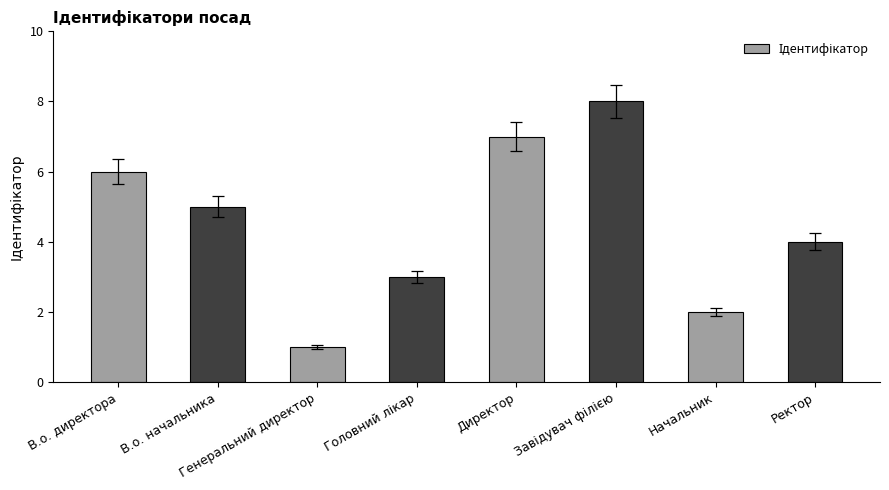

What is the label of the 3rd bar from the left?

Генеральний директор